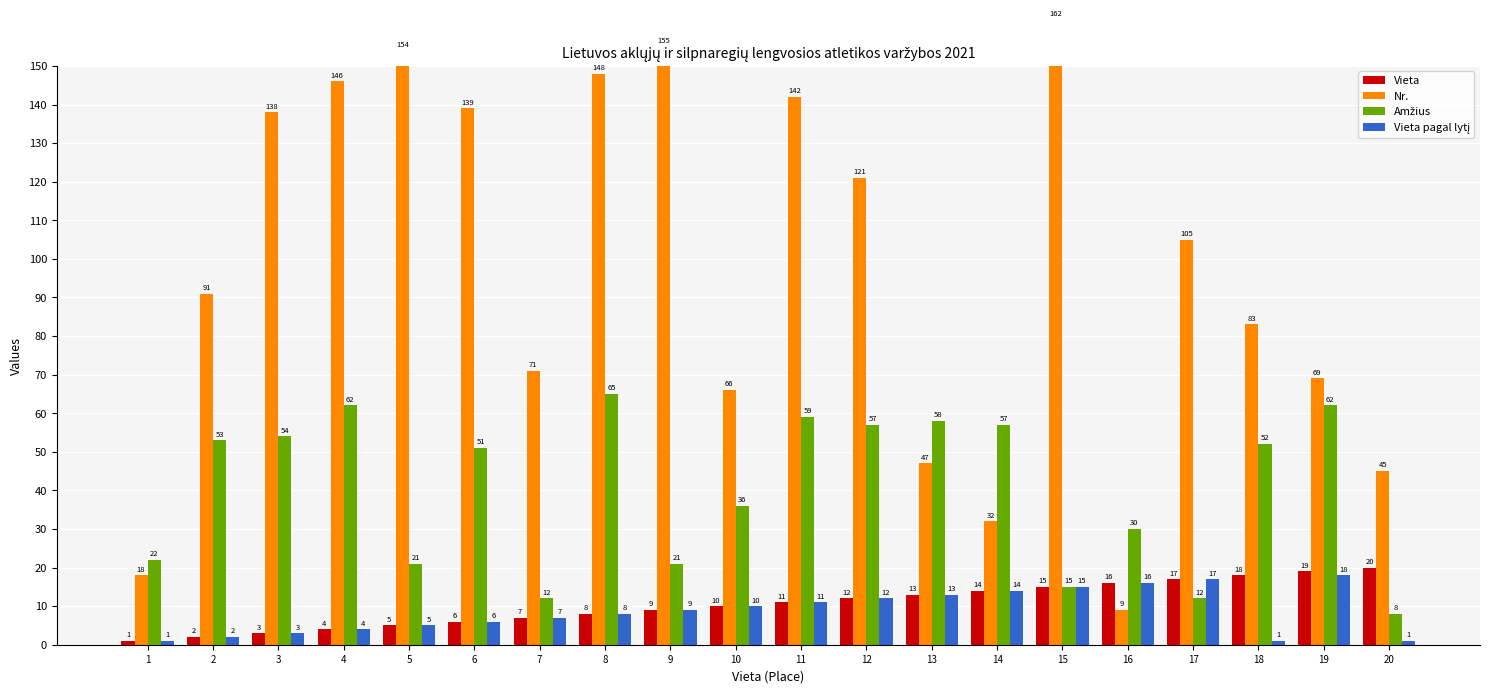

What is the value of the Nr. bar at the 18th from the left?

83